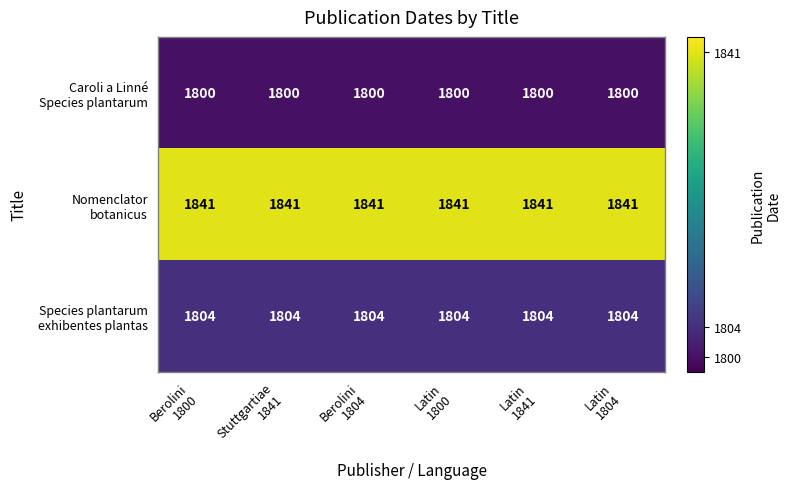

What is the difference between the highest and lowest values at Latin
1800?

41